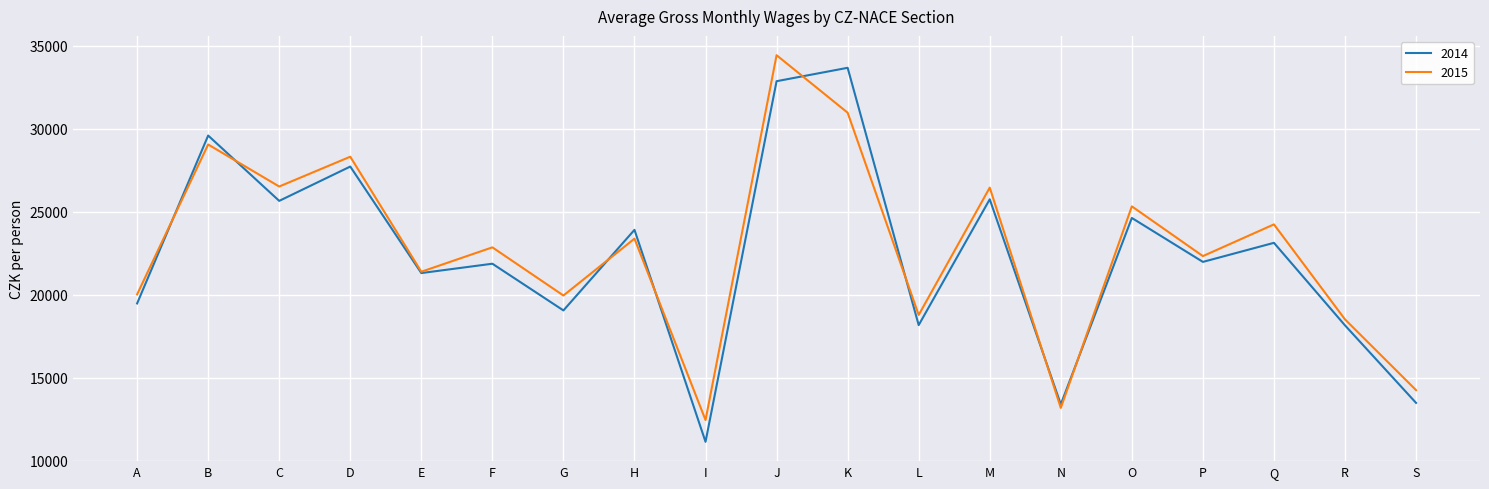

What is the spread (max minus min) of values at A?

545